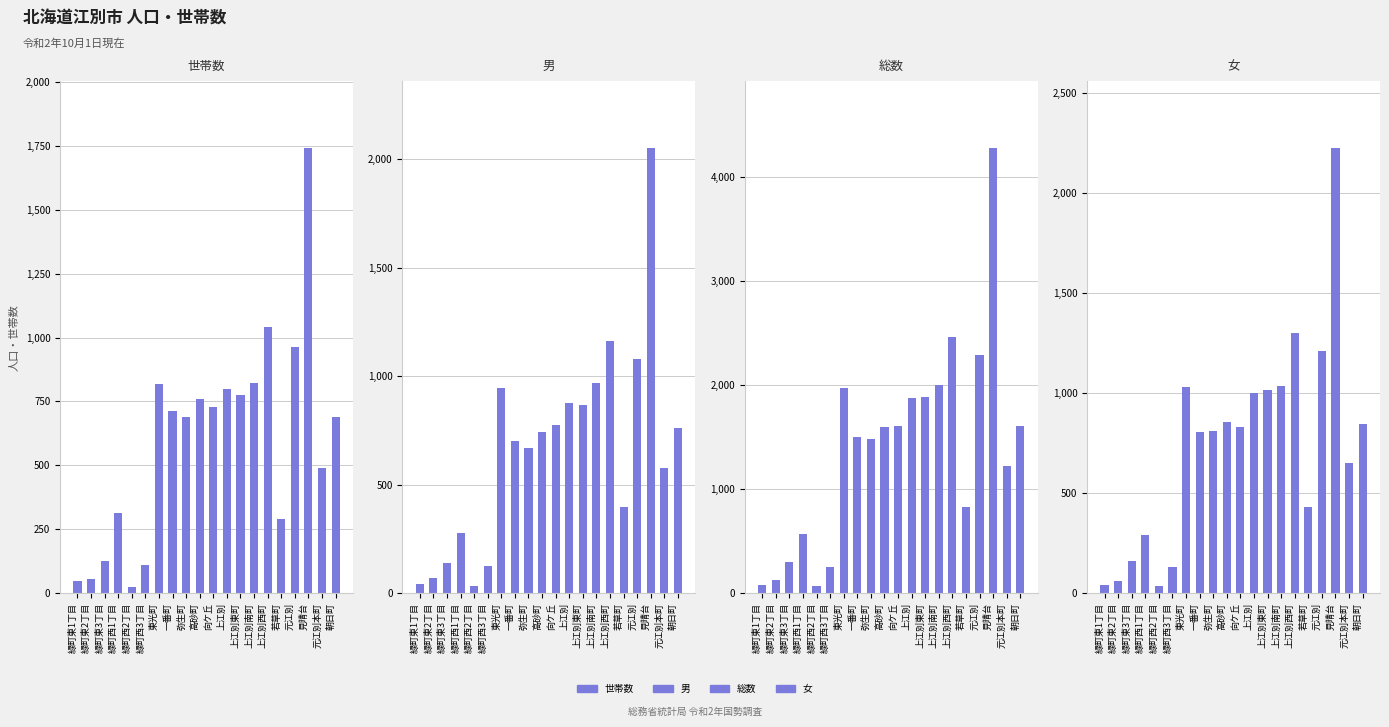

The 世帯数 series shows 24 at 緑町西2丁目. True or false?

True